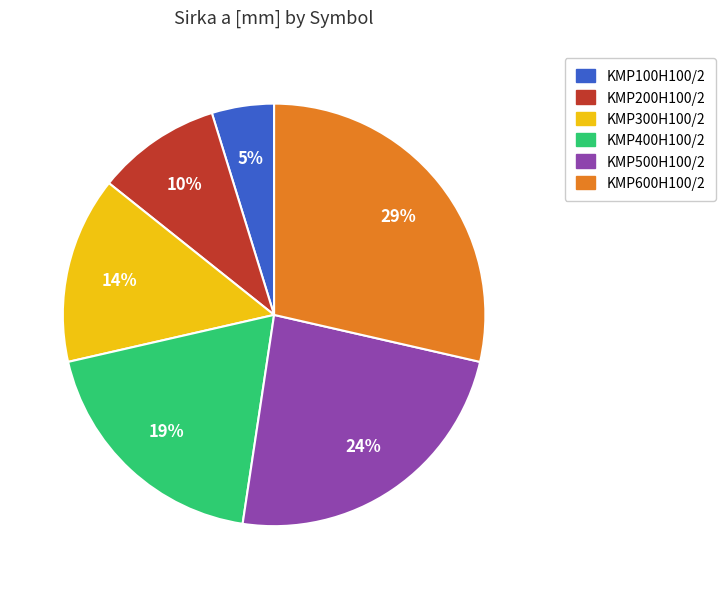

How many slices are in this pie chart?

6